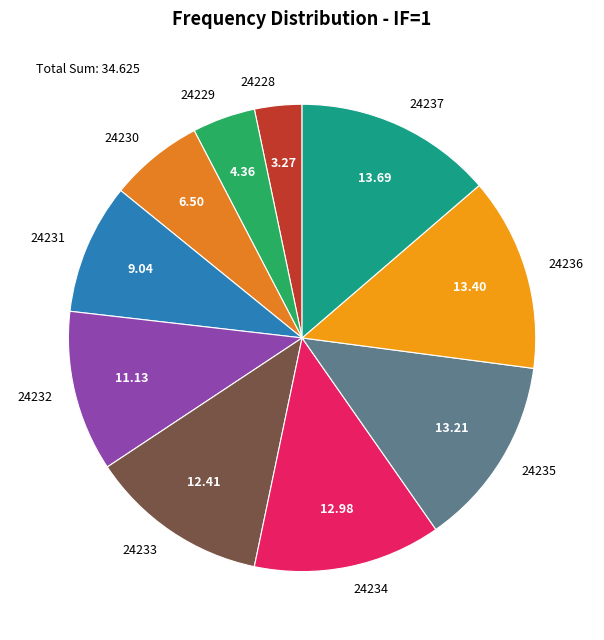

Do 24235 and 24234 together represent more than half of the pie?

No